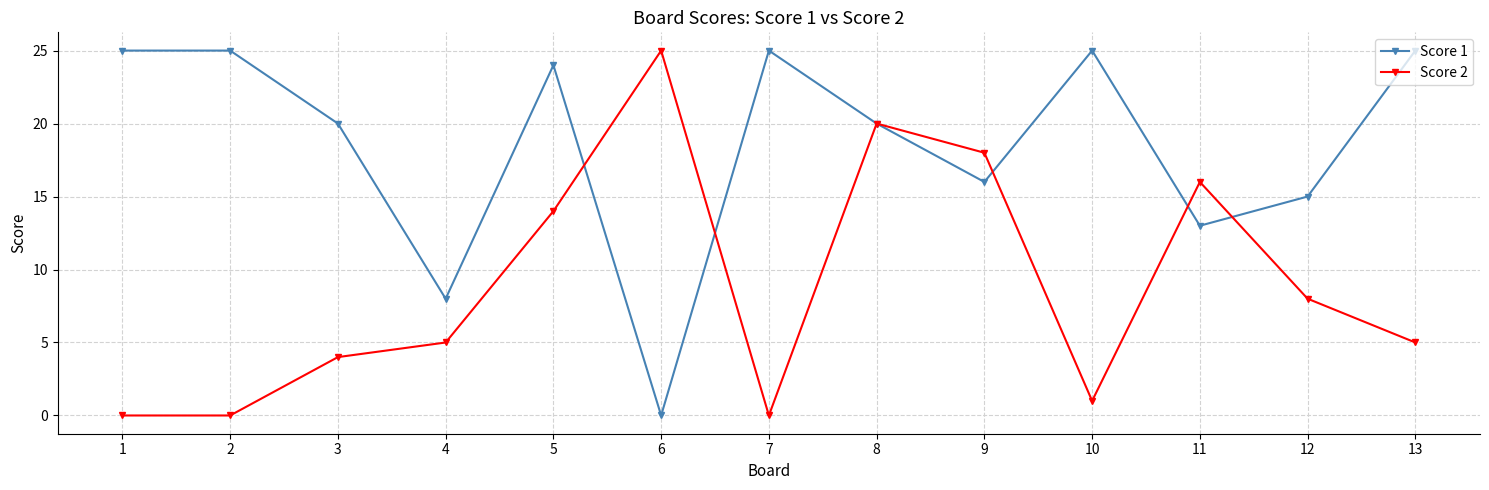

Reading left to right, list all the values displayed in this chart.

Score 1: 1=25	2=25	3=20	4=8	5=24	6=0	7=25	8=20	9=16	10=25	11=13	12=15	13=25
Score 2: 1=0	2=0	3=4	4=5	5=14	6=25	7=0	8=20	9=18	10=1	11=16	12=8	13=5